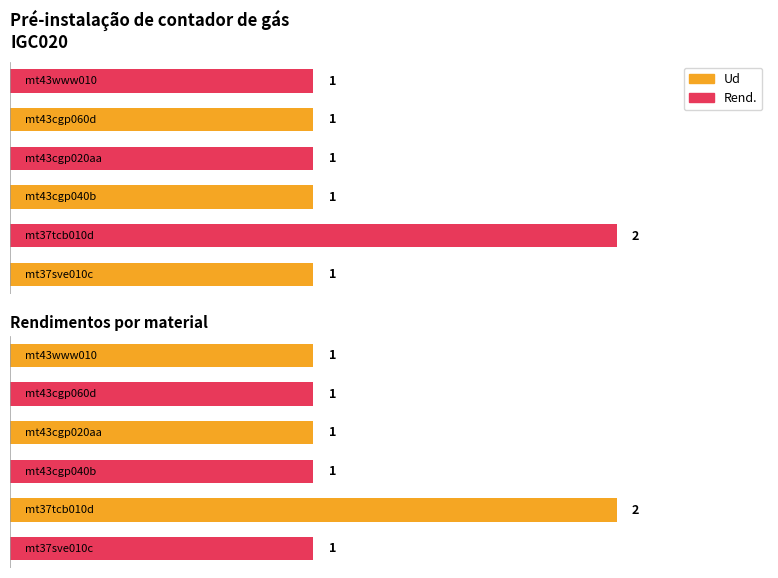

What is the label of the 5th bar from the right?

mt37tcb010d